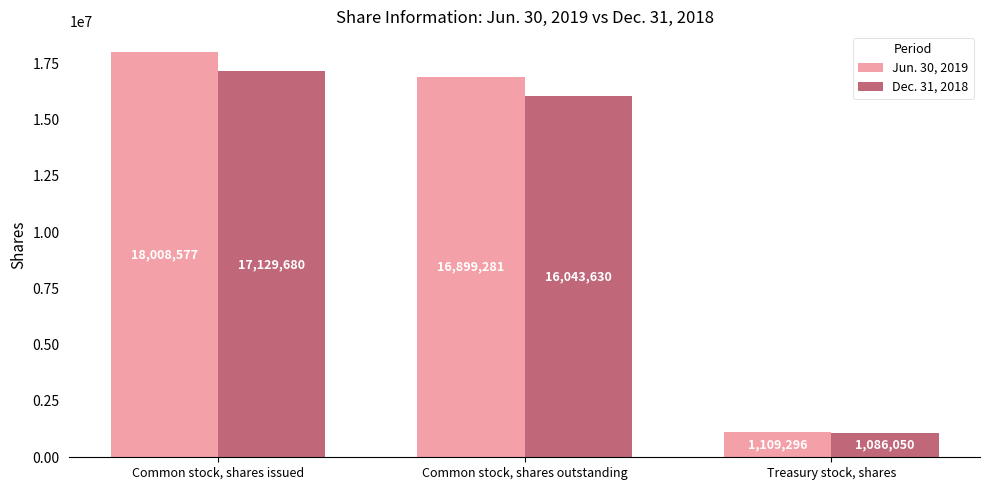

How many bars are there in total?

6